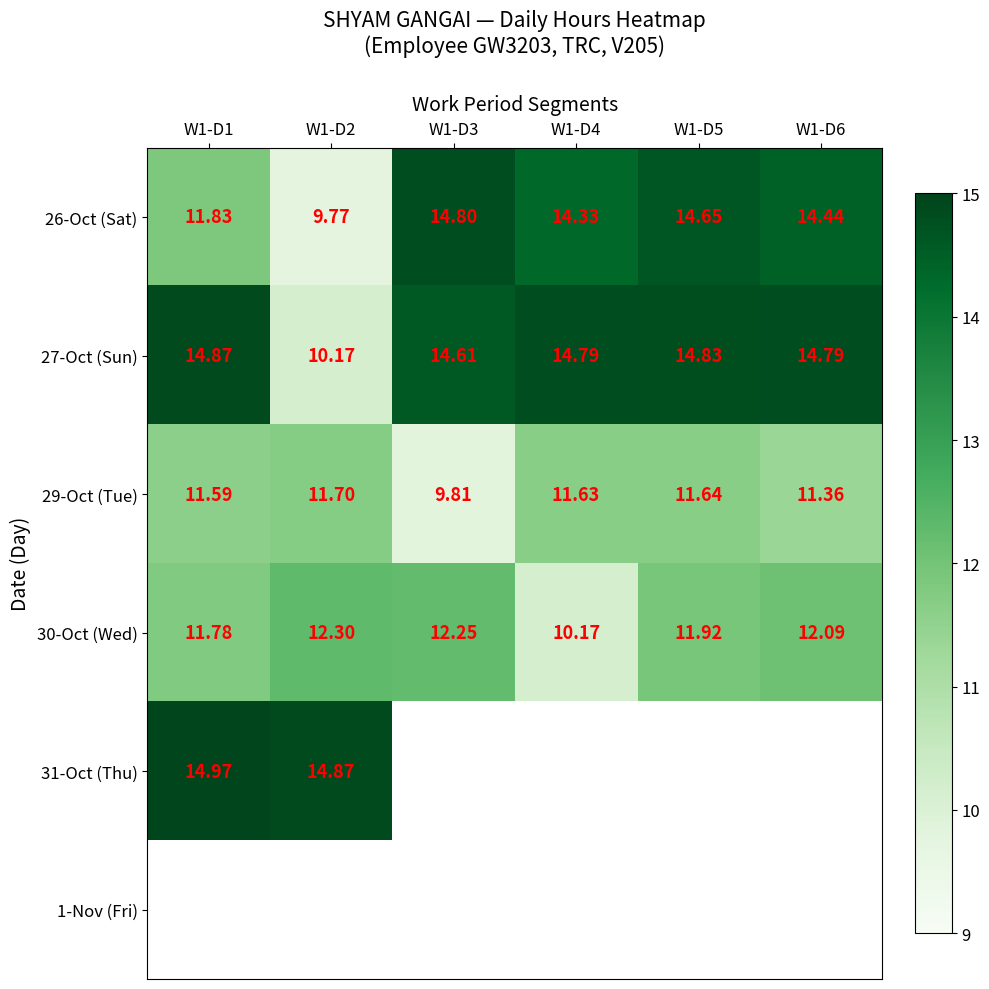

How many data points in 27-Oct (Sun) are less than 14?

1